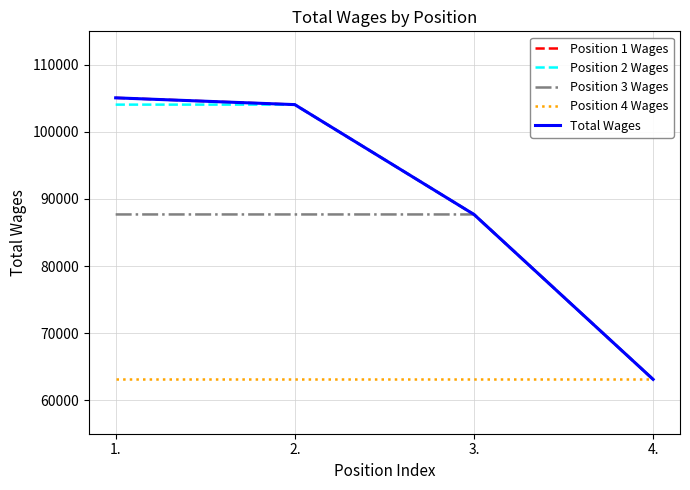

True or false: Position 3 Wages and Total Wages cross at least once.

False